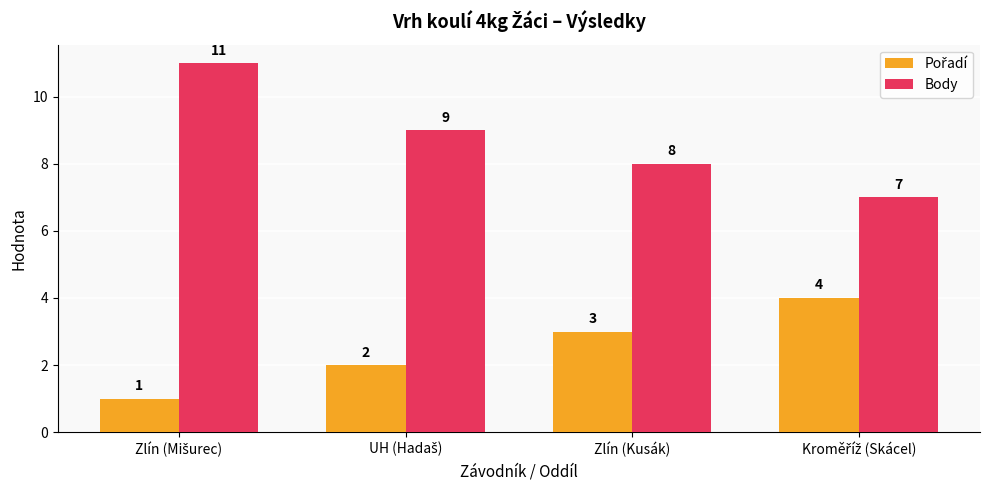

What is the value of the Body bar at the 2nd from the left?

9